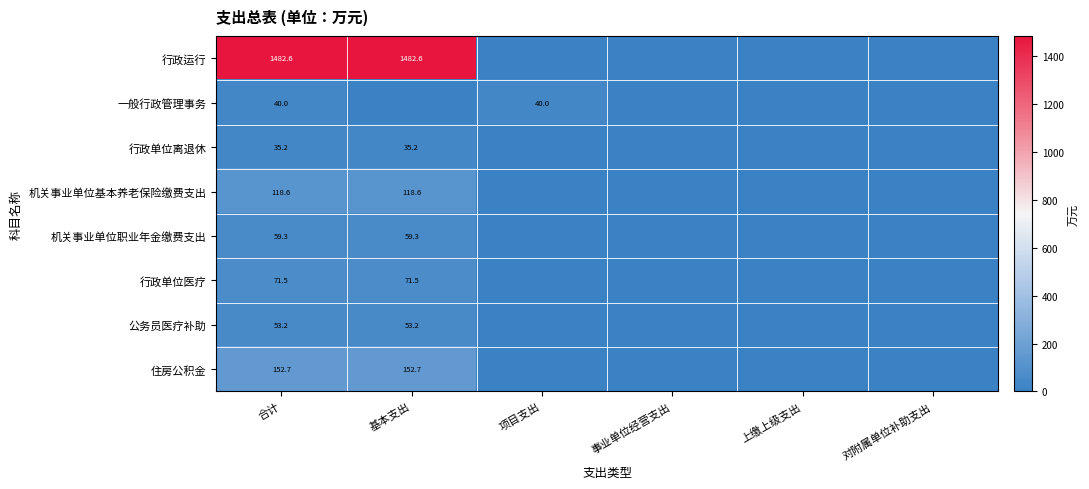

The 一般行政管理事务 series shows 40.0 at 项目支出. True or false?

True